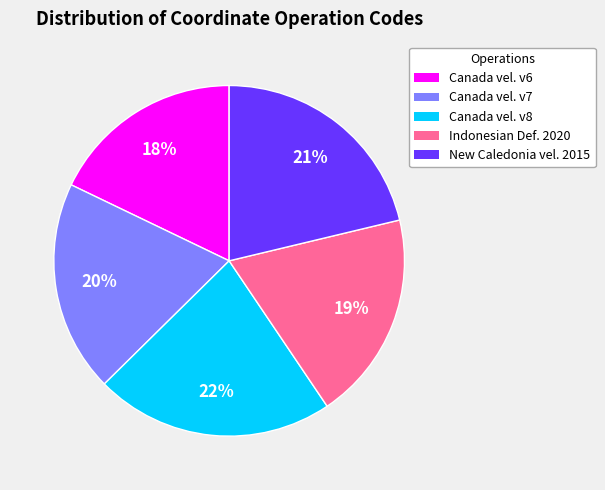

To the nearest percent, what is the average slice percentage?

20%